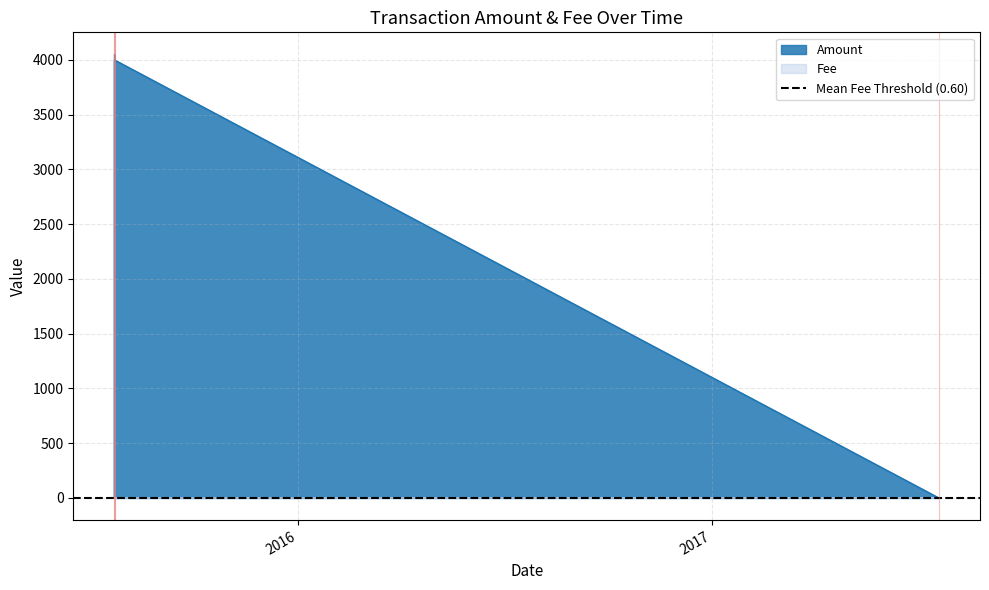

How many interior local valleys (lower than both neighbors) does the data have?

2